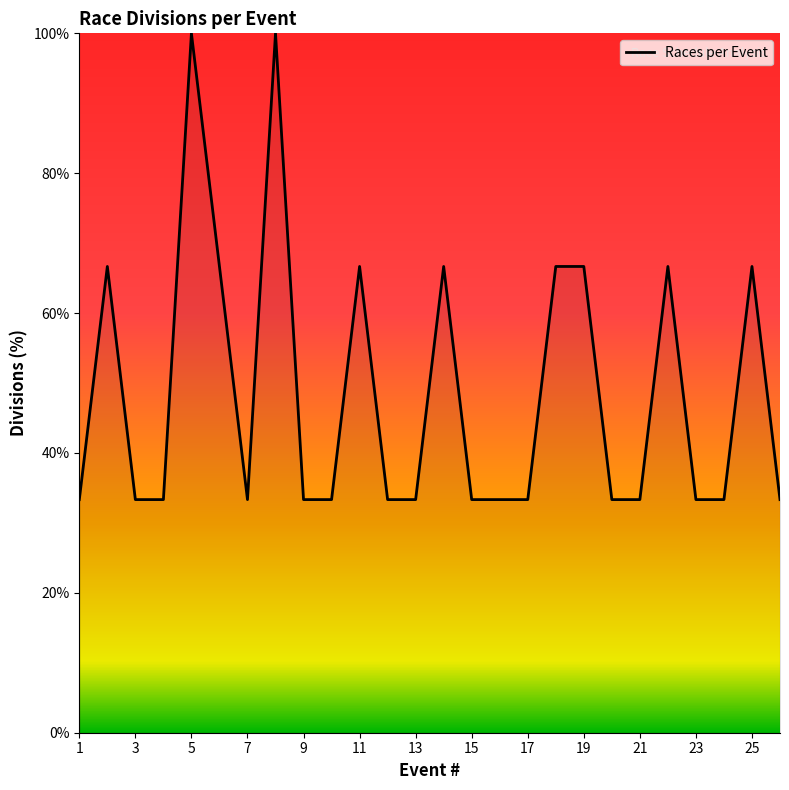

What is the greatest value displayed?

100.0